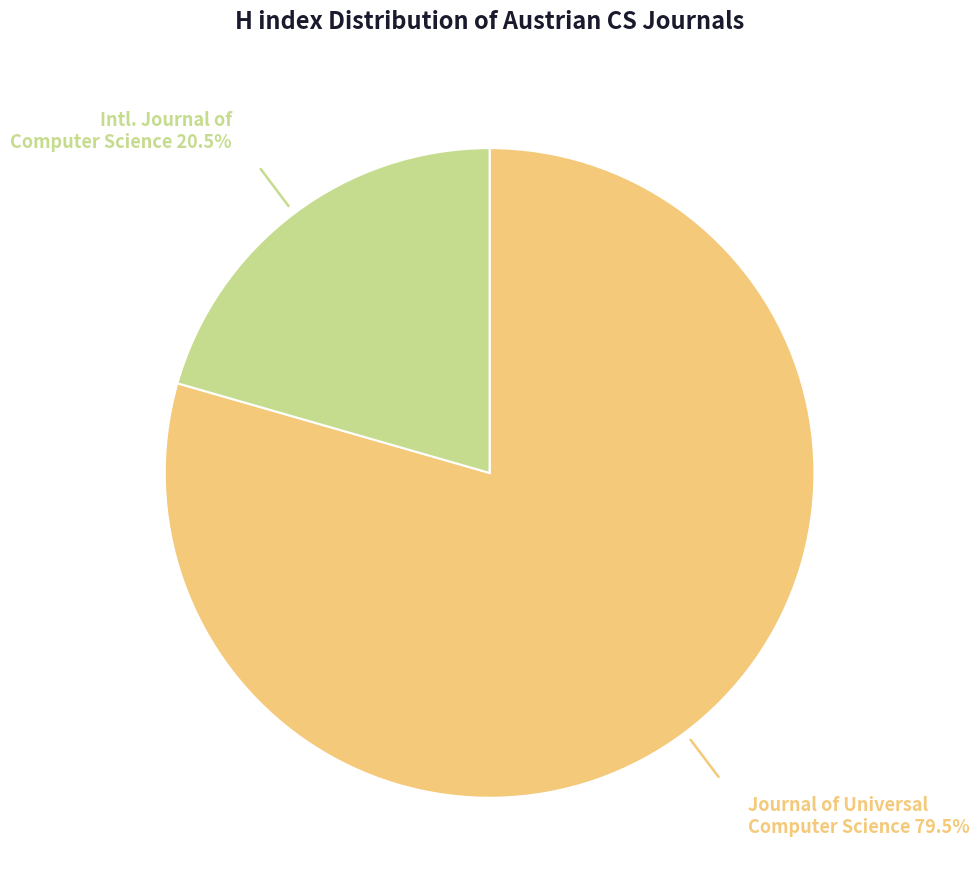

Is there a majority slice in this chart?

Yes